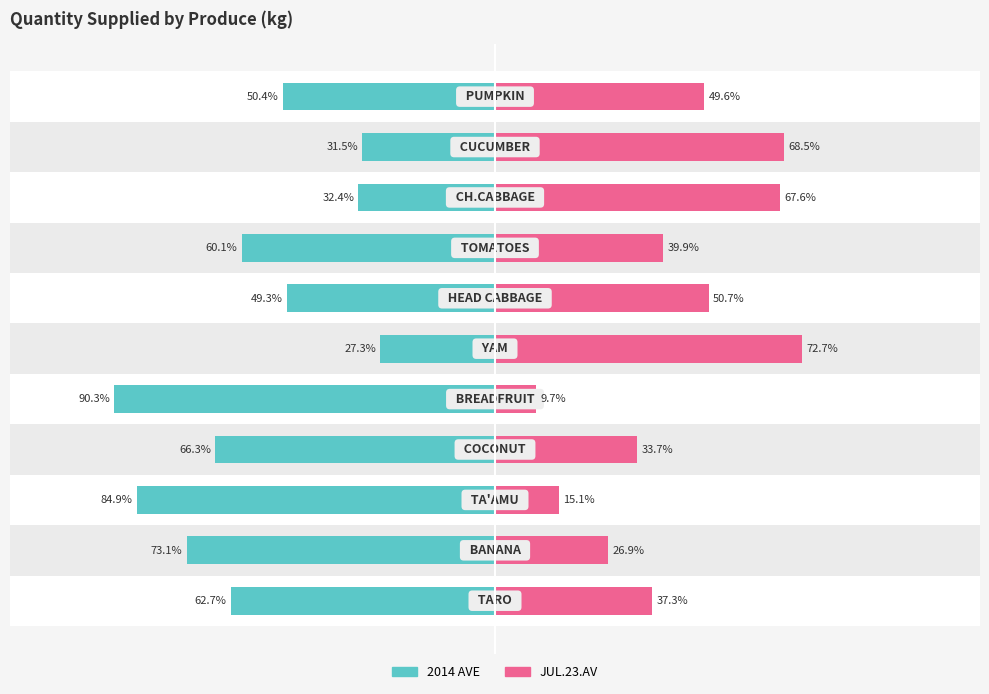

What is the maximum value for JUL.23.AV?

72.7